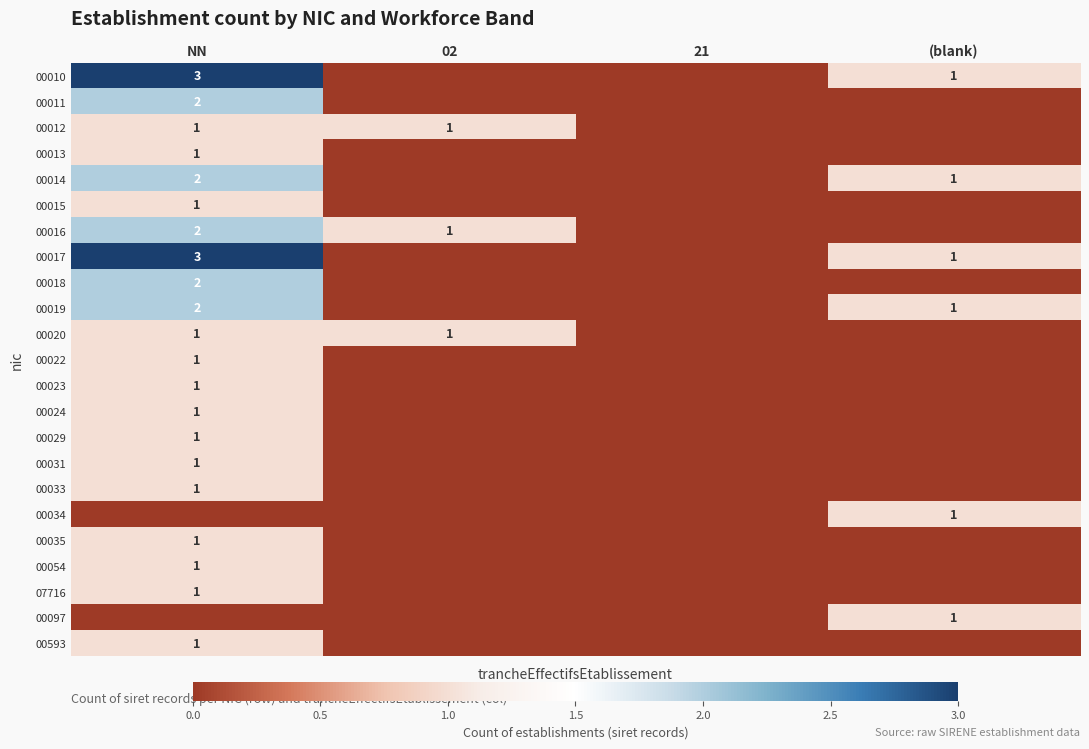

The 00016 series shows 0 at 02. True or false?

False